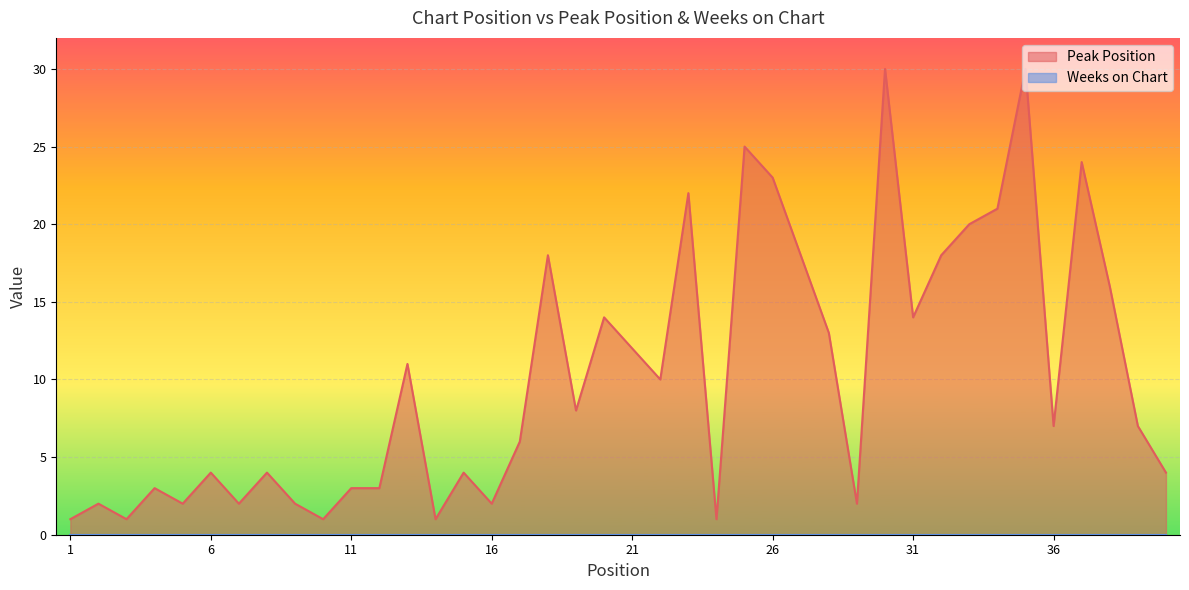

Rank the categories by value from lowest to highest.

1, 3, 10, 14, 24, 2, 5, 7, 9, 16, 29, 4, 11, 12, 6, 8, 15, 40, 17, 36, 39, 19, 22, 13, 21, 28, 20, 31, 38, 18, 27, 32, 33, 34, 23, 26, 37, 25, 30, 35